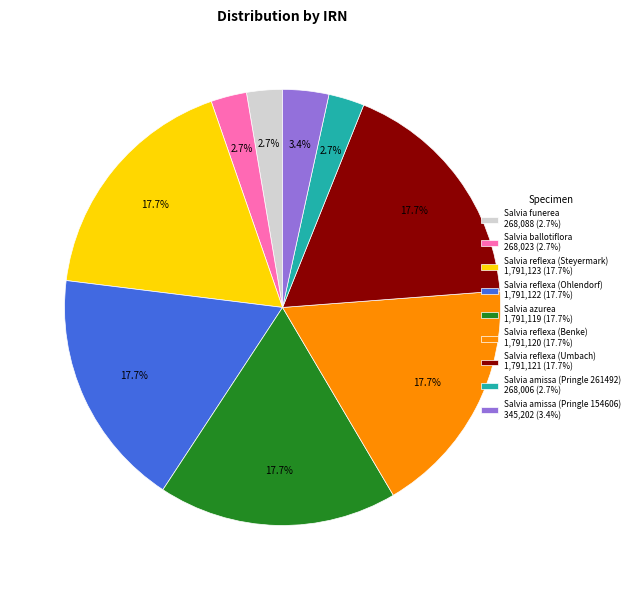

The Salvia reflexa (Benke) slice represents 28% of the pie. True or false?

False